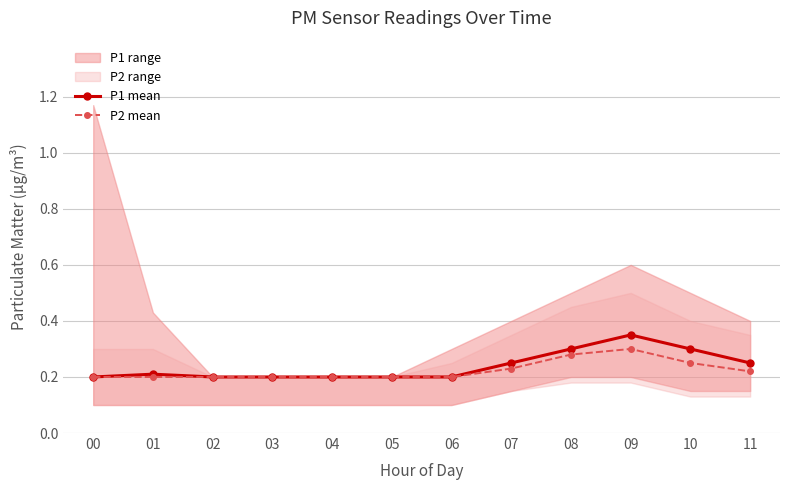

The P2 mean series shows 0.2 at 04. True or false?

True